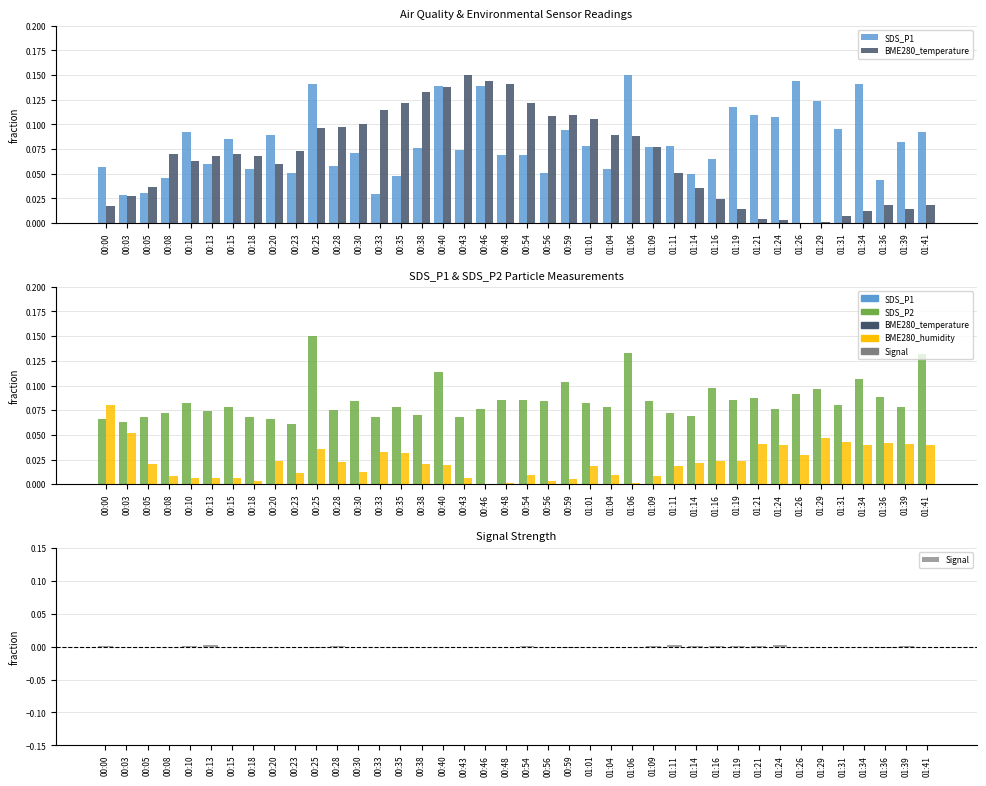

At how many categories does at least one series exceed 0?

40